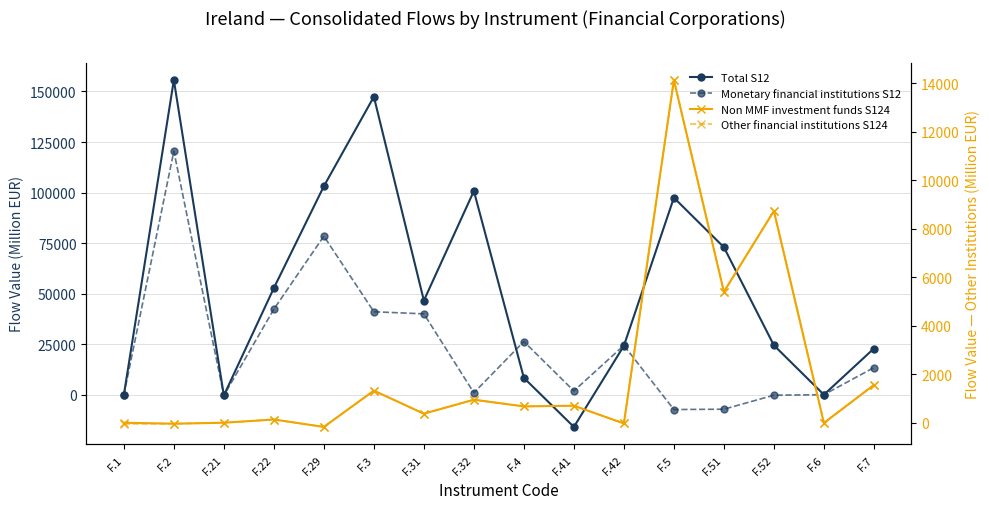

Read the Monetary financial institutions S12 value at F.52.

-163